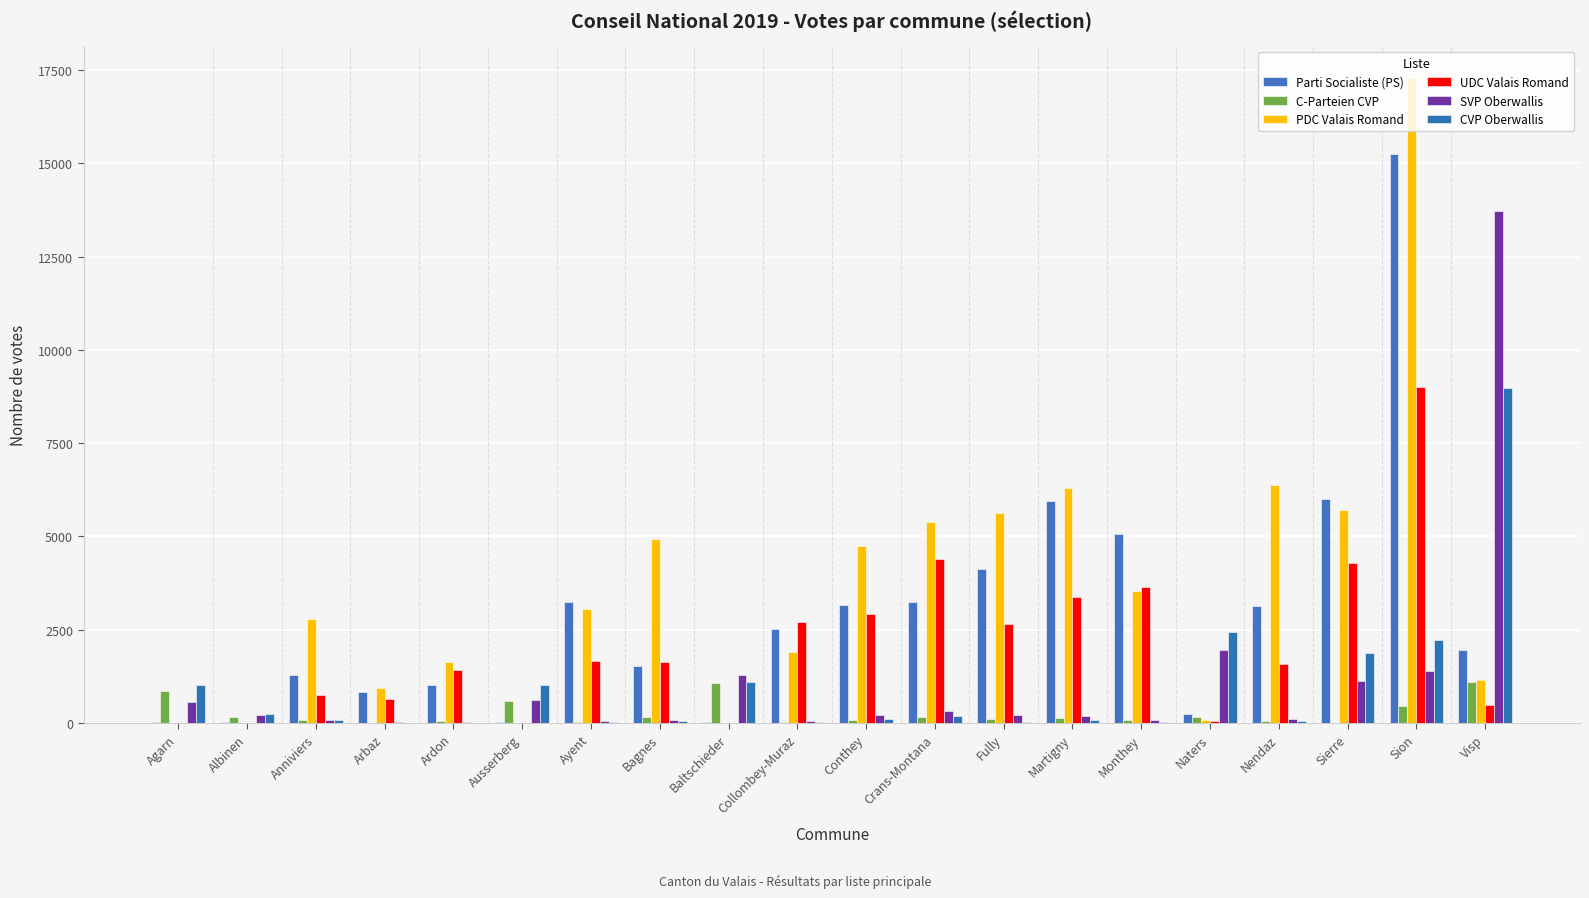

What is the label of the 11th bar from the left?

Conthey